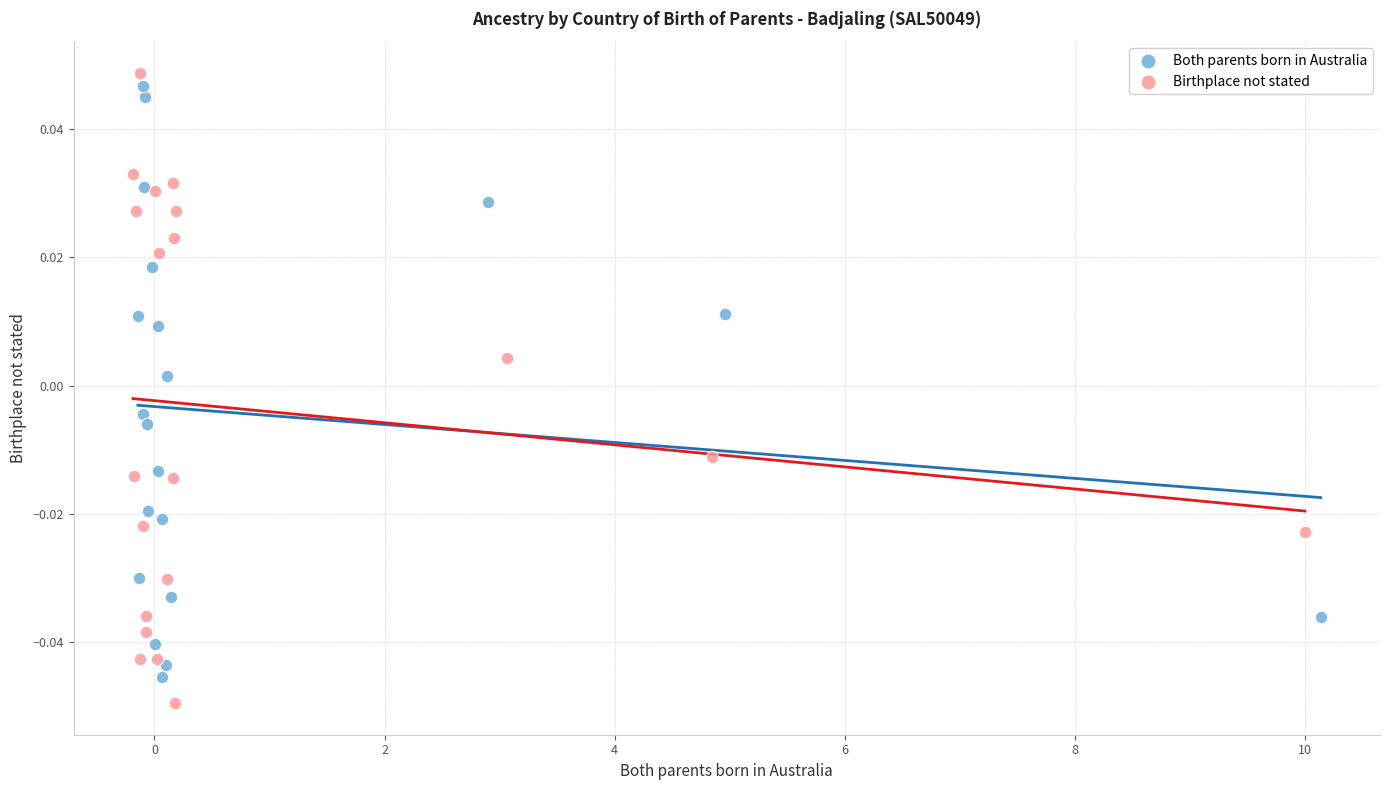

What are all the series names shown in the legend?

Both parents born in Australia, Birthplace not stated